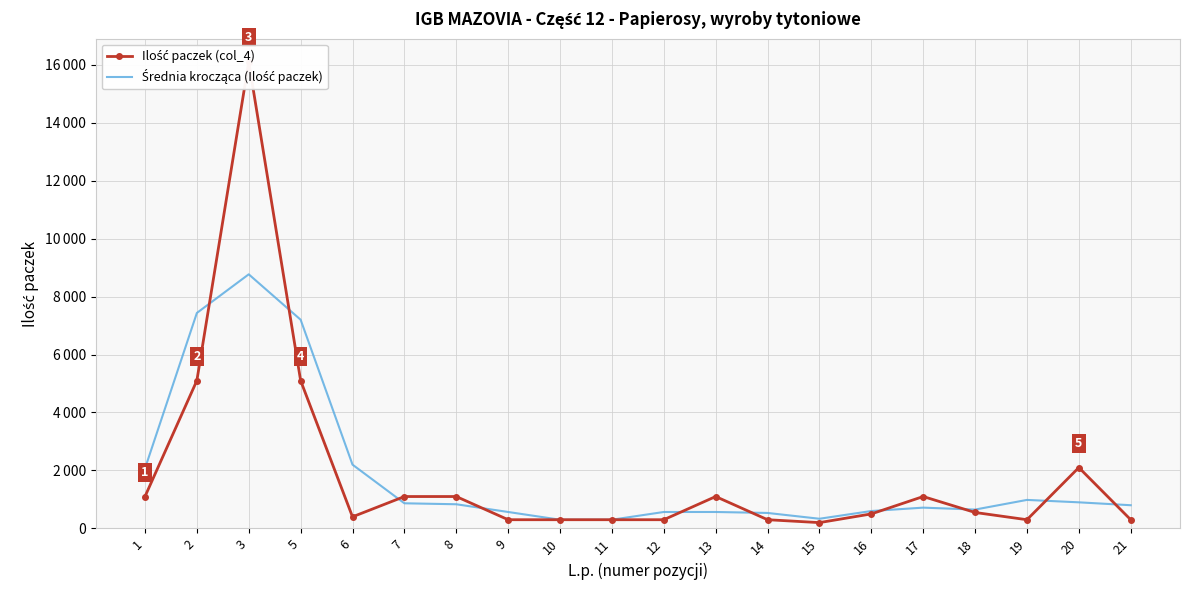

Which category has the highest value in the Średnia krocząca (Ilość paczek) series?

3